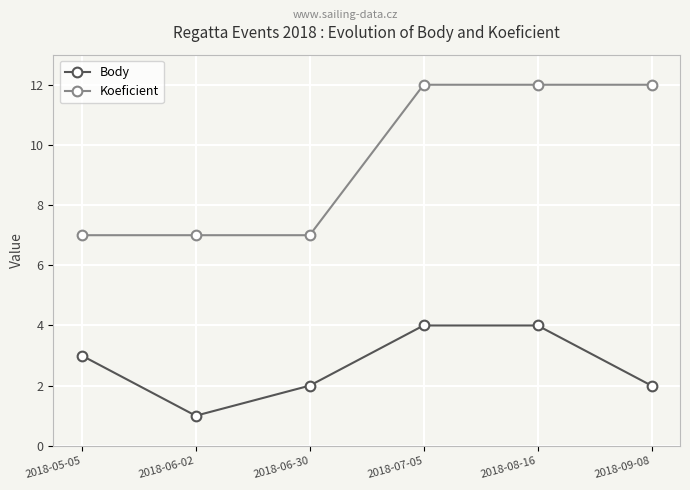

Rank the series by their maximum value, from lowest to highest.

Body, Koeficient